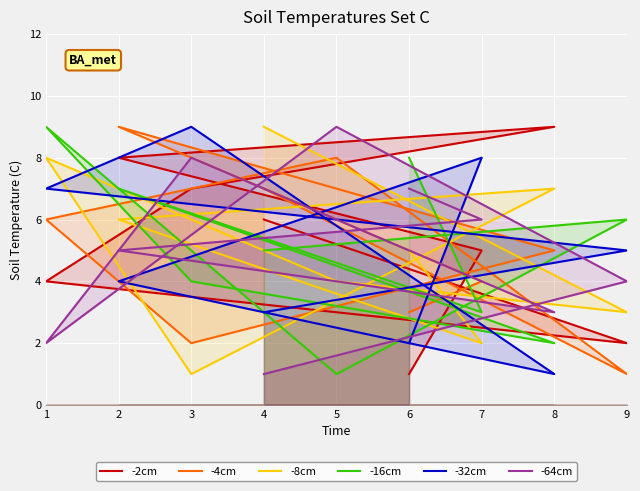

How many values in the -32cm series are below 5?

4